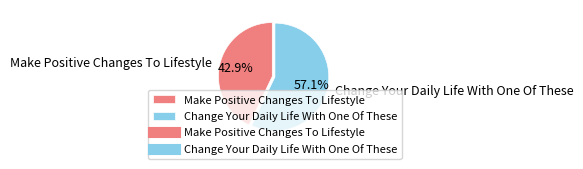

The Change Your Daily Life With One Of These slice represents 57% of the pie. True or false?

True